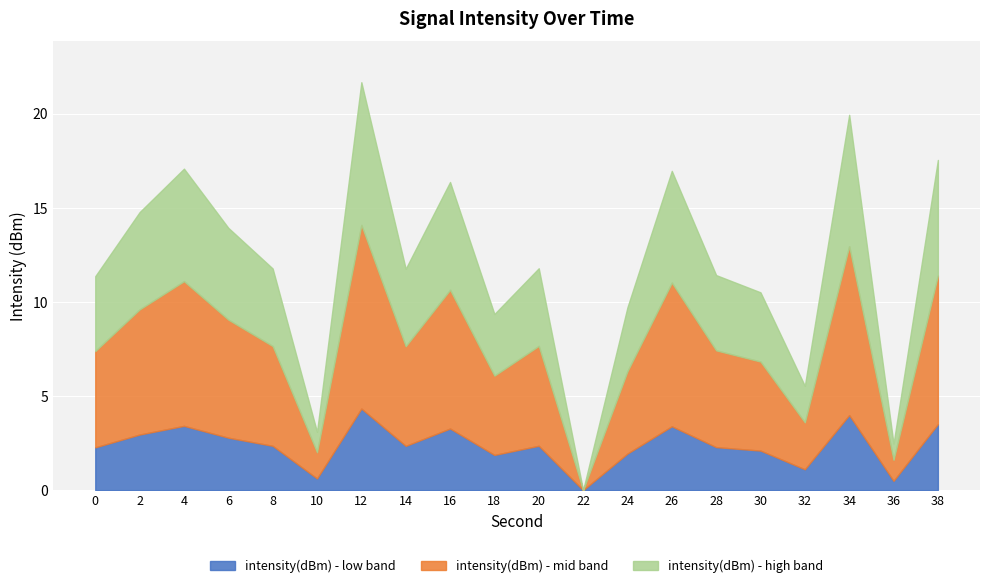

What is the maximum value for intensity(dBm) - low band?

4.3